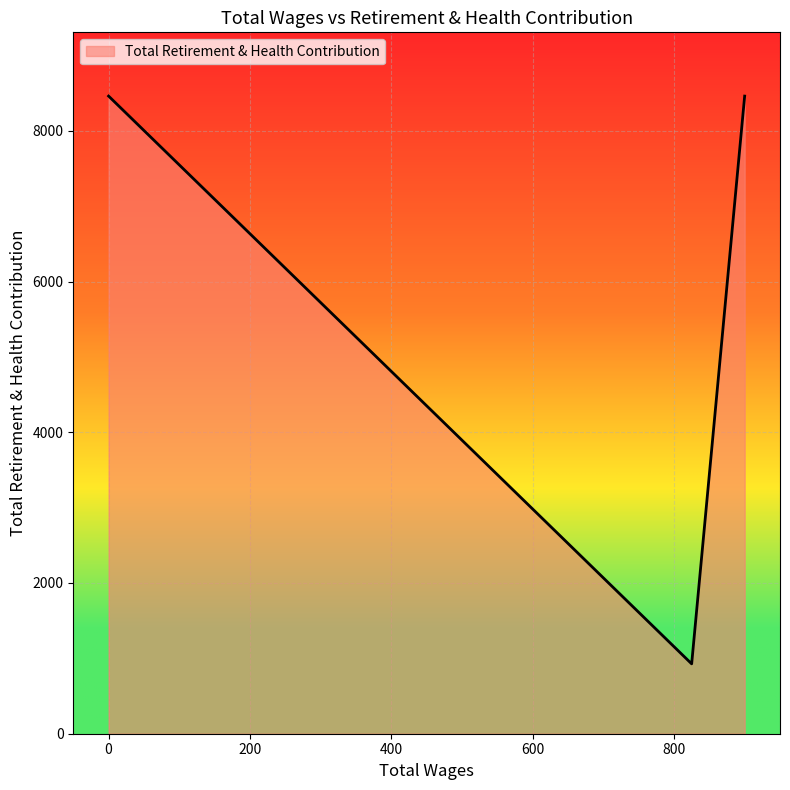

Which category has the highest value across all series?

900.0